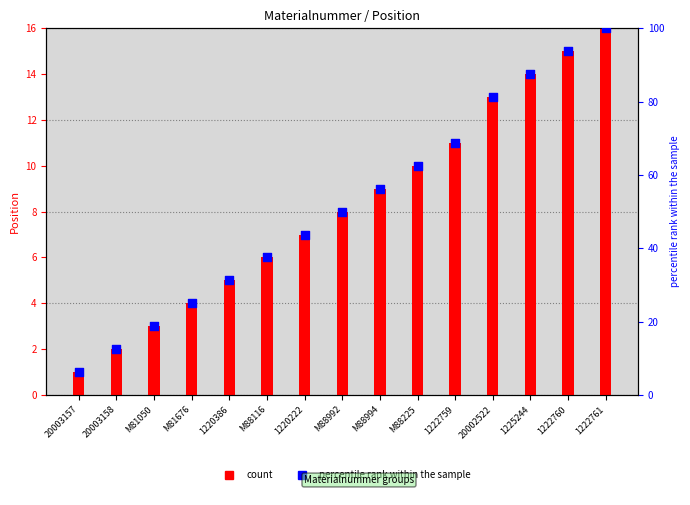

Which series reaches the maximum Y coordinate?

percentile rank within the sample